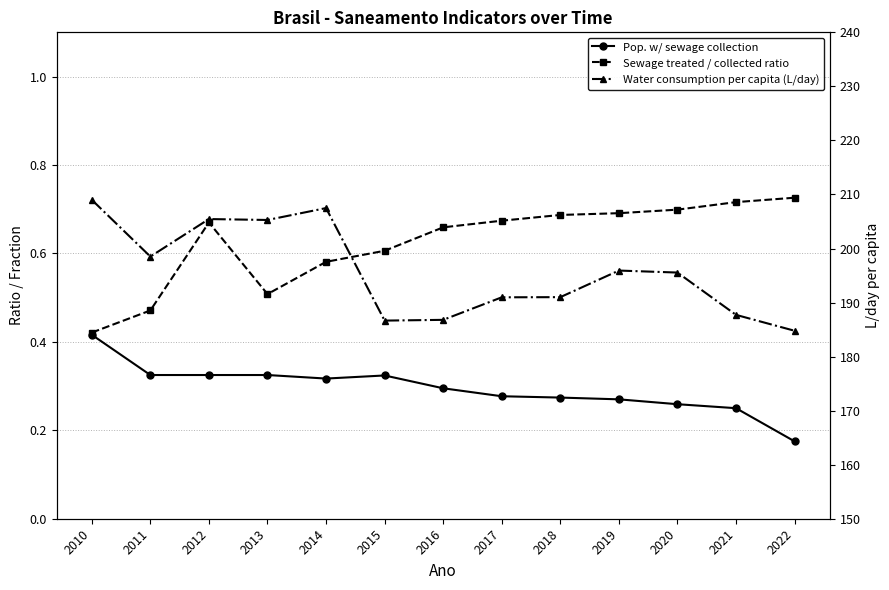

How many lines are shown in the chart?

3